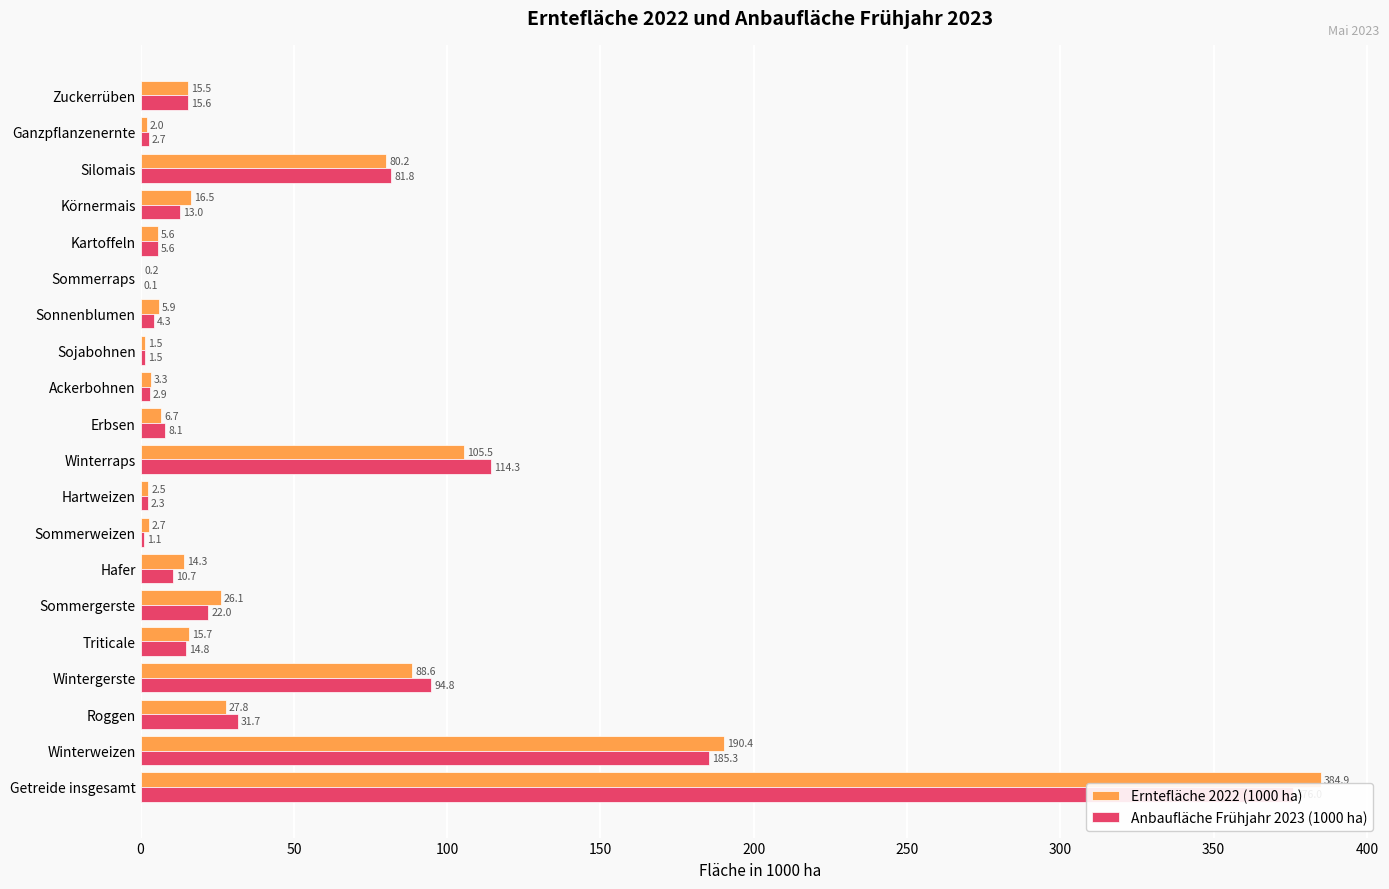

Does the chart contain stacked bars?

No